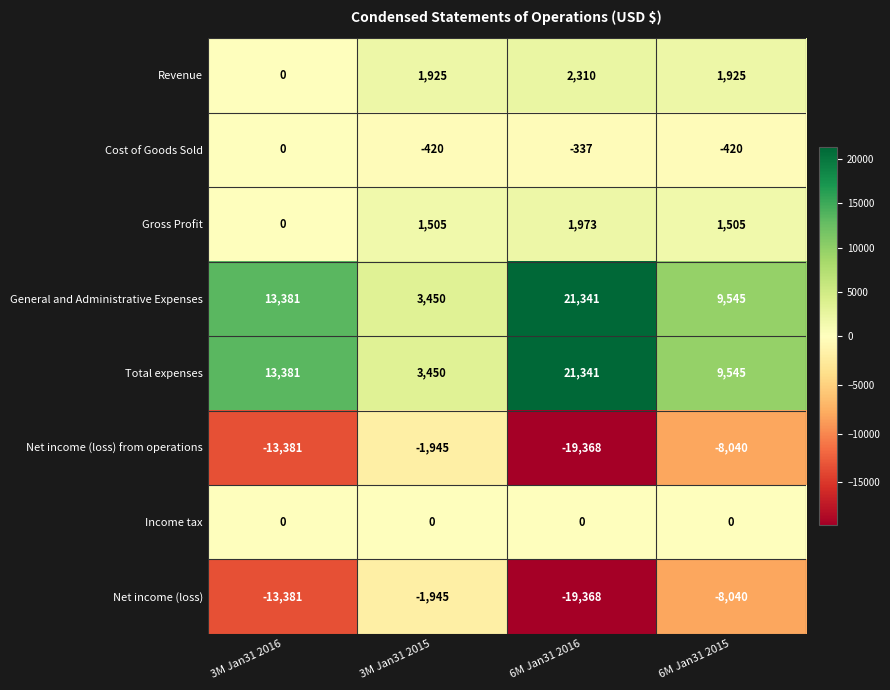

What is the greatest value displayed?

21341